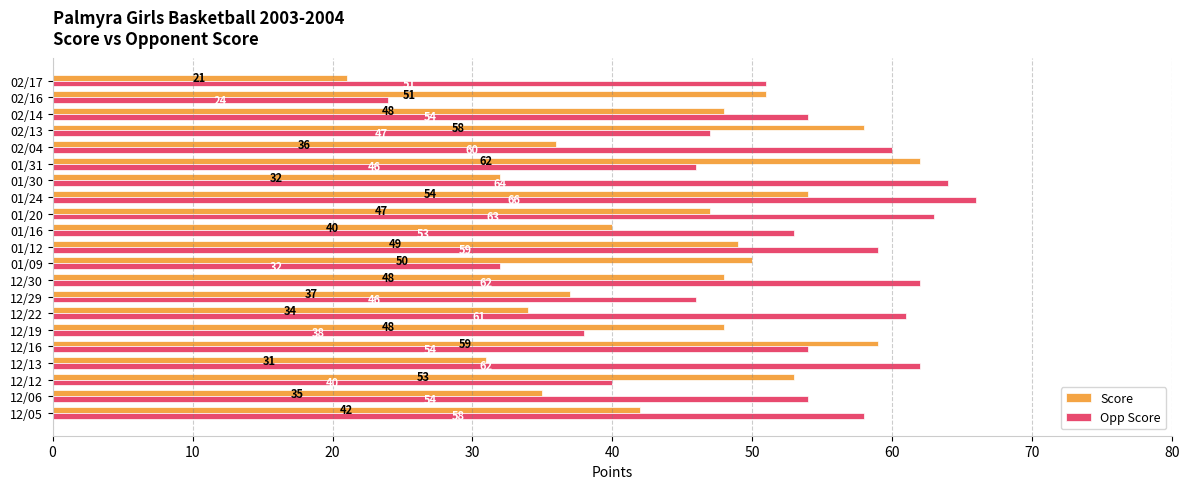

What is the difference between the highest and lowest values at 01/16?

13